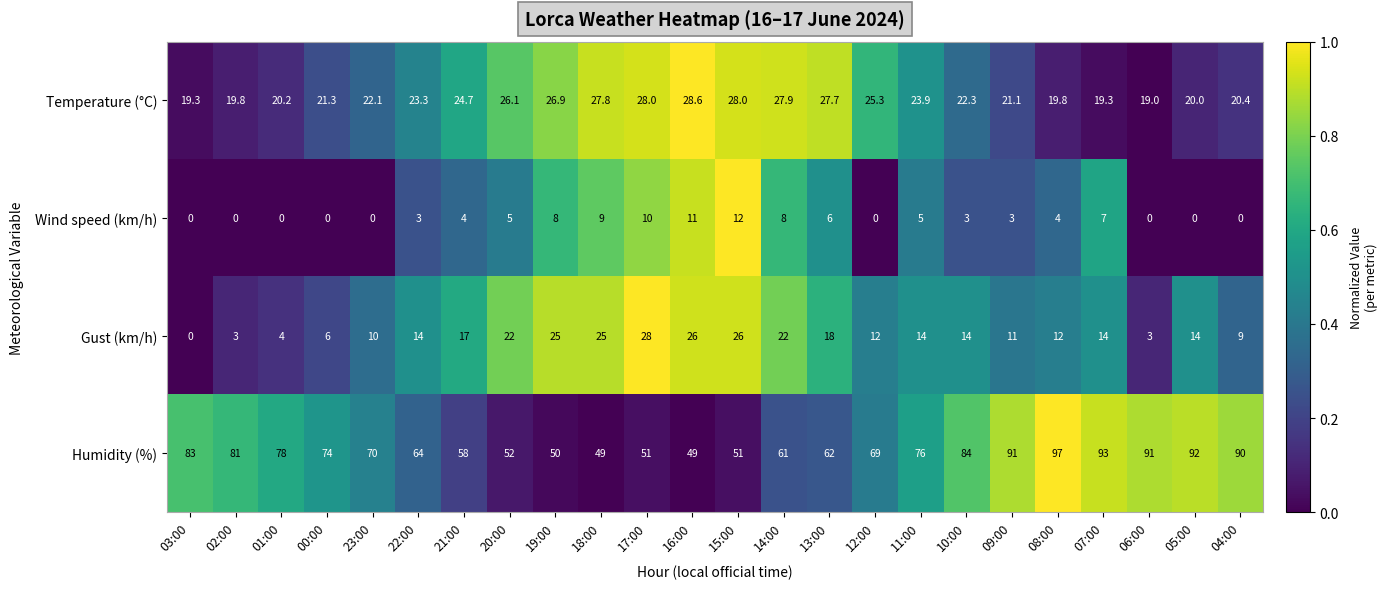

What is the average value of the Wind speed (km/h) series?

4.1